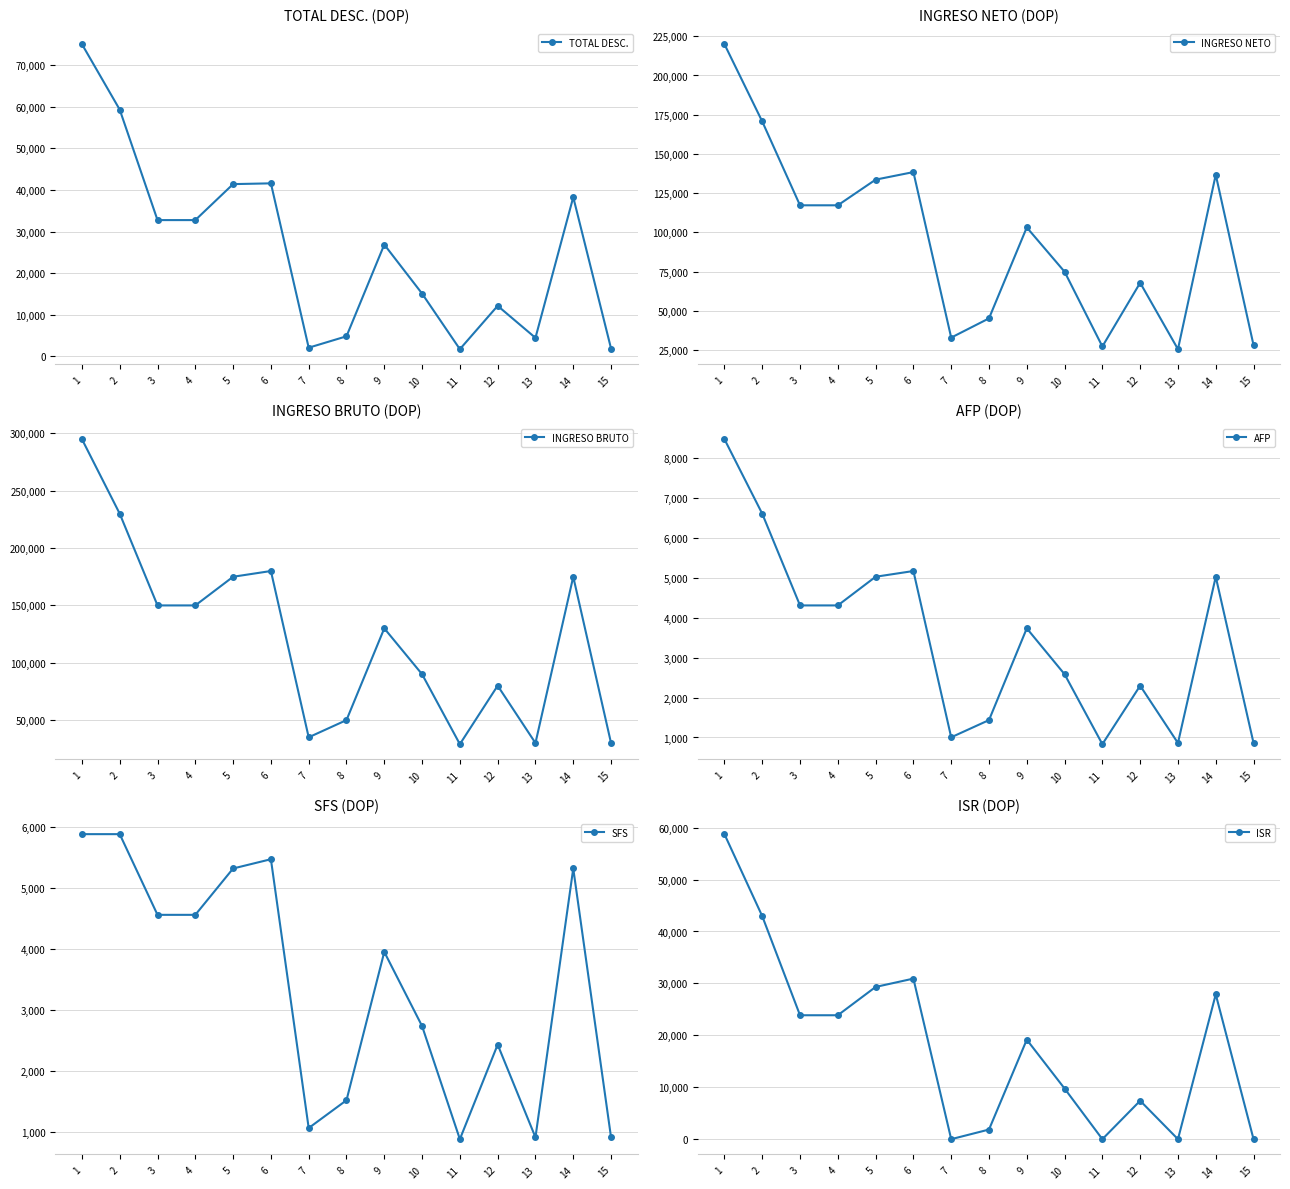

Between 3 and 12, which series saw the biggest shift?

INGRESO BRUTO